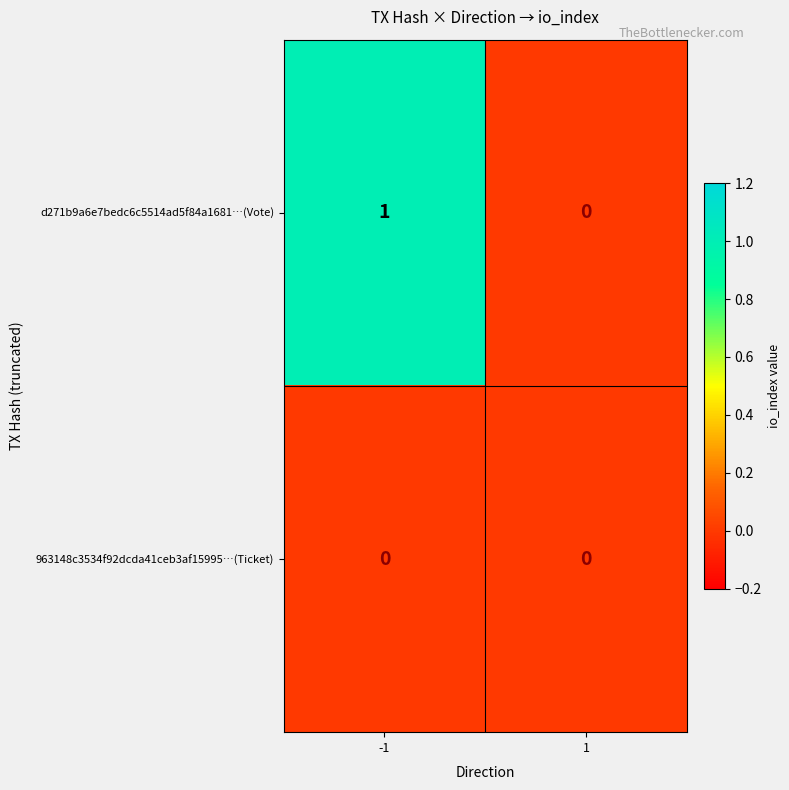

Reading left to right, extract all data points from this chart.

d271b9a6e7bedc6c5514ad5f84a1681…(Vote): 1	0
963148c3534f92dcda41ceb3af15995…(Ticket): 0	0